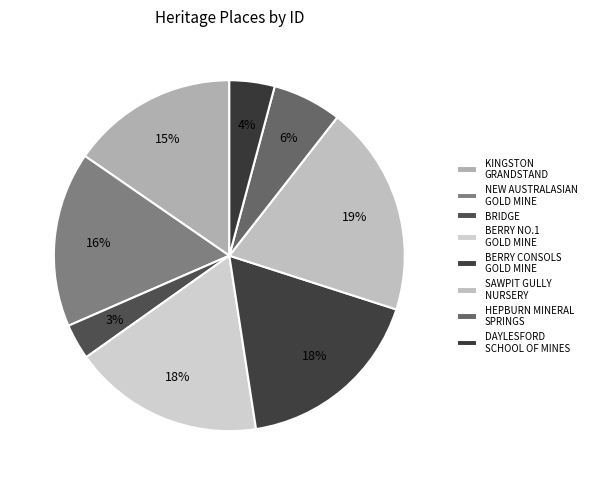

What percentage is the BRIDGE slice, to the nearest percent?

3%